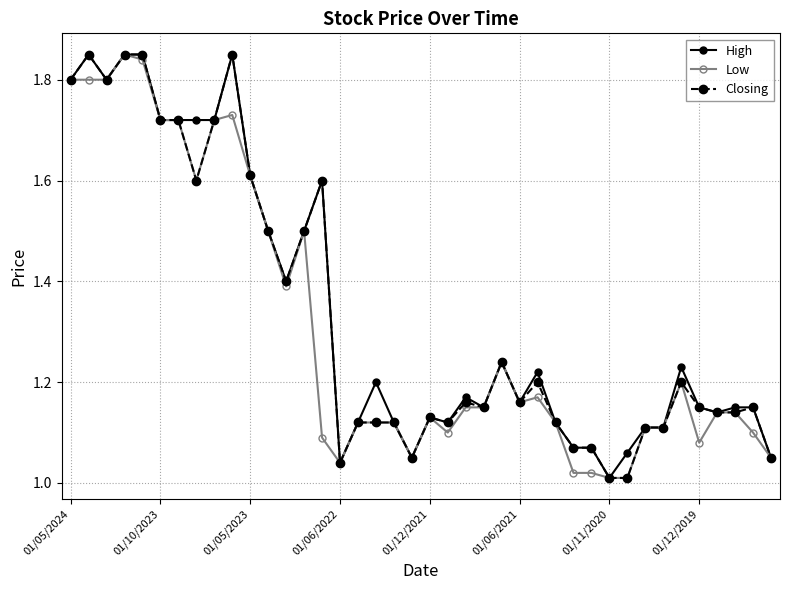

True or false: Low has more than 2 interior local peaks.

True